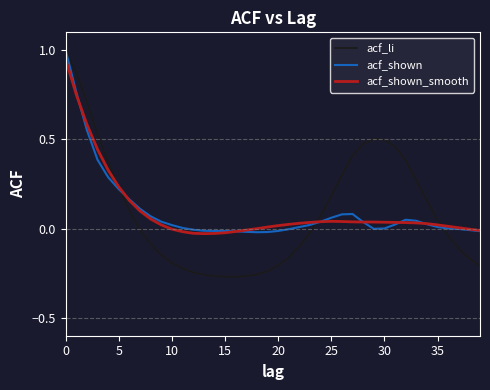

What is the maximum value shown in the chart?

1.0